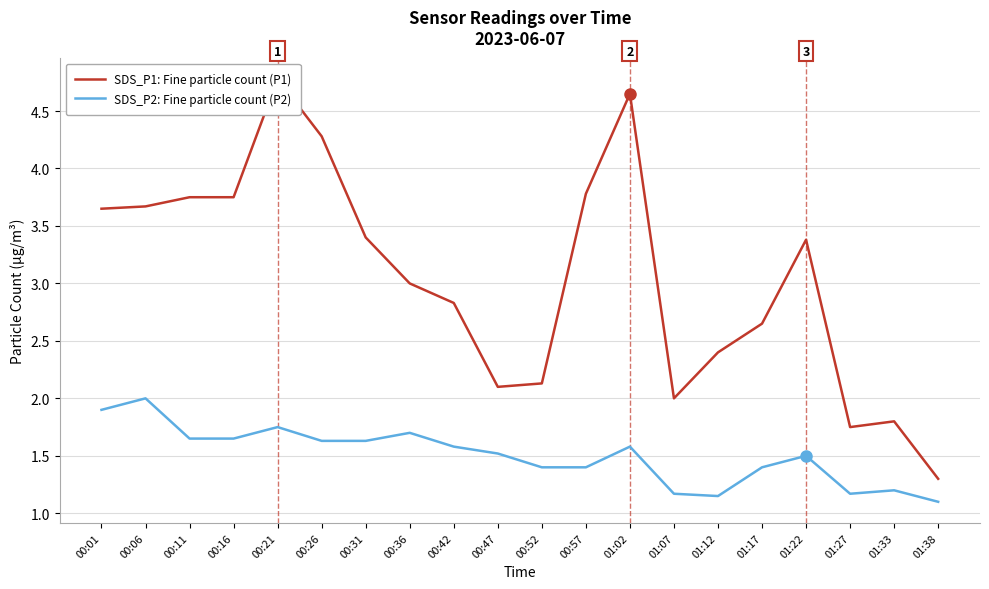

Reading left to right, extract all data points from this chart.

SDS_P1: Fine particle count (P1): 00:01=3.6	00:06=3.7	00:11=3.8	00:16=3.8	00:21=4.8	00:26=4.3	00:31=3.4	00:36=3.0	00:42=2.8	00:47=2.1	00:52=2.1	00:57=3.8	01:02=4.7	01:07=2.0	01:12=2.4	01:17=2.6	01:22=3.4	01:27=1.8	01:33=1.8	01:38=1.3
SDS_P2: Fine particle count (P2): 00:01=1.9	00:06=2.0	00:11=1.6	00:16=1.6	00:21=1.8	00:26=1.6	00:31=1.6	00:36=1.7	00:42=1.6	00:47=1.5	00:52=1.4	00:57=1.4	01:02=1.6	01:07=1.2	01:12=1.1	01:17=1.4	01:22=1.5	01:27=1.2	01:33=1.2	01:38=1.1